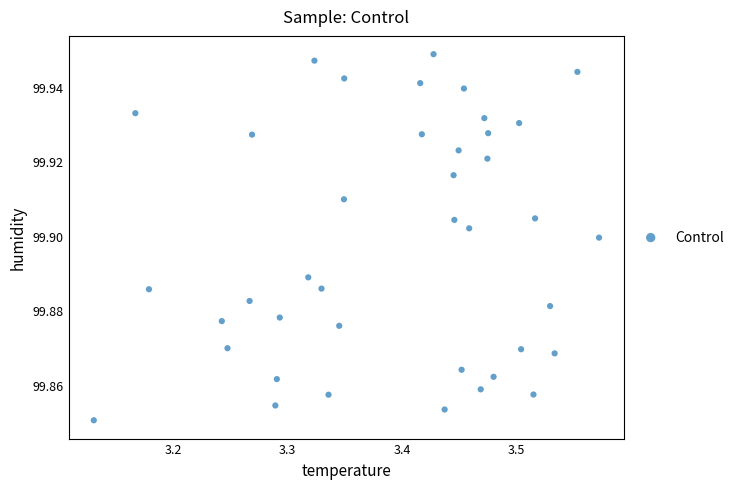

How many data points are displayed?

40